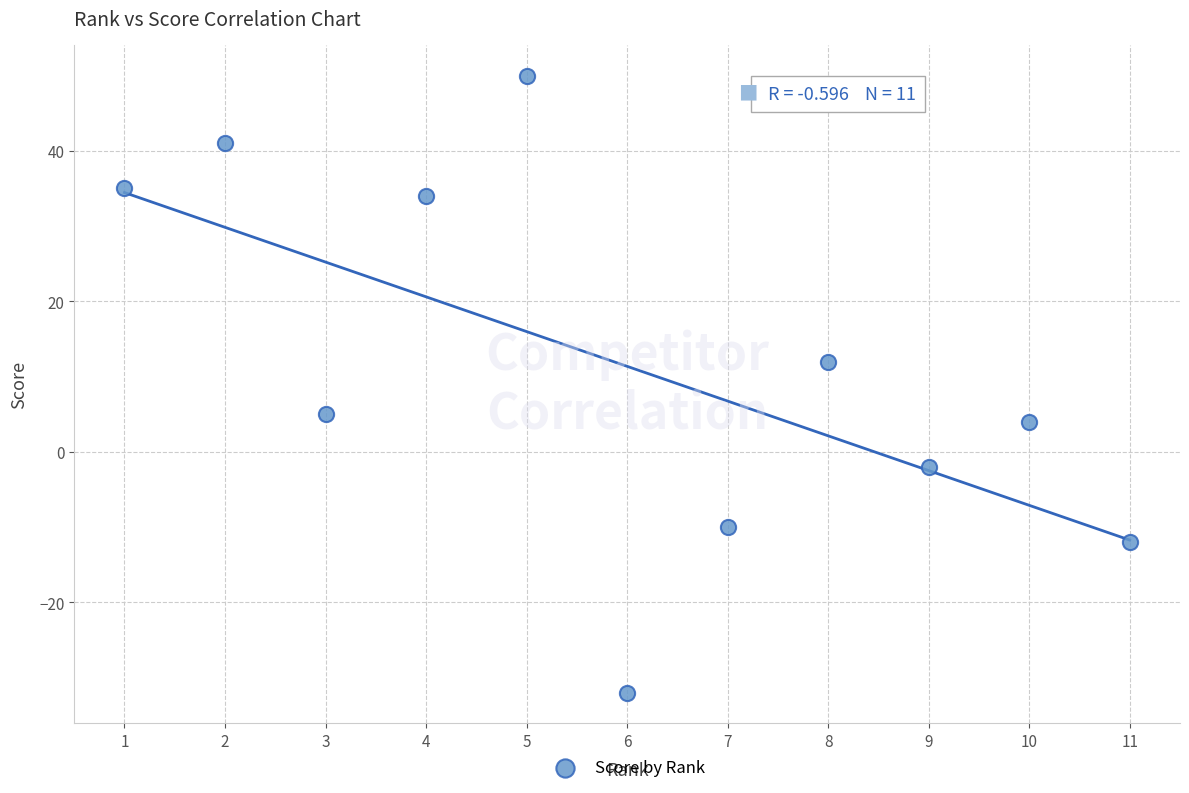

What Y value in the scatter plot is closest to 9?

12